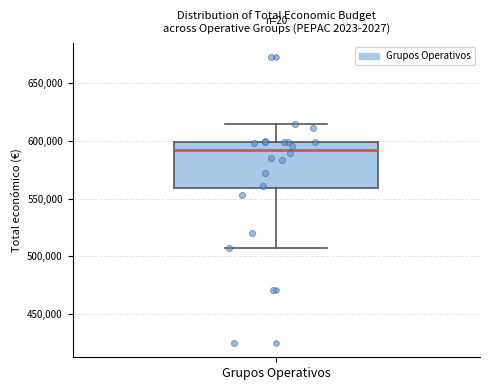

Where does the upper whisker of the box for Grupos Operativos end on the y-axis? The values are not printed on the chart, so give them approximately, as read against the axis.

615000